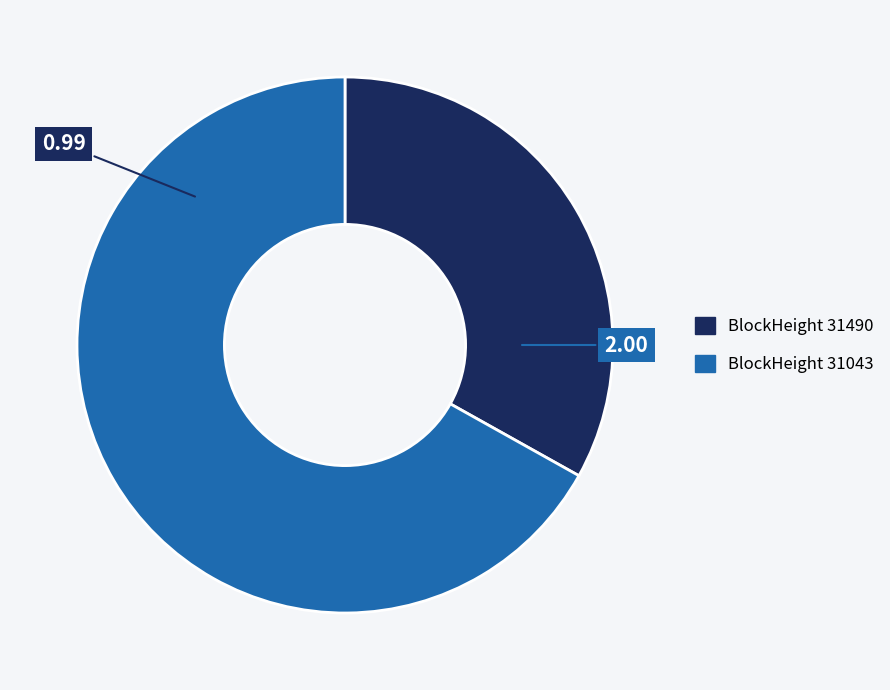

Does any single category account for the majority?

Yes